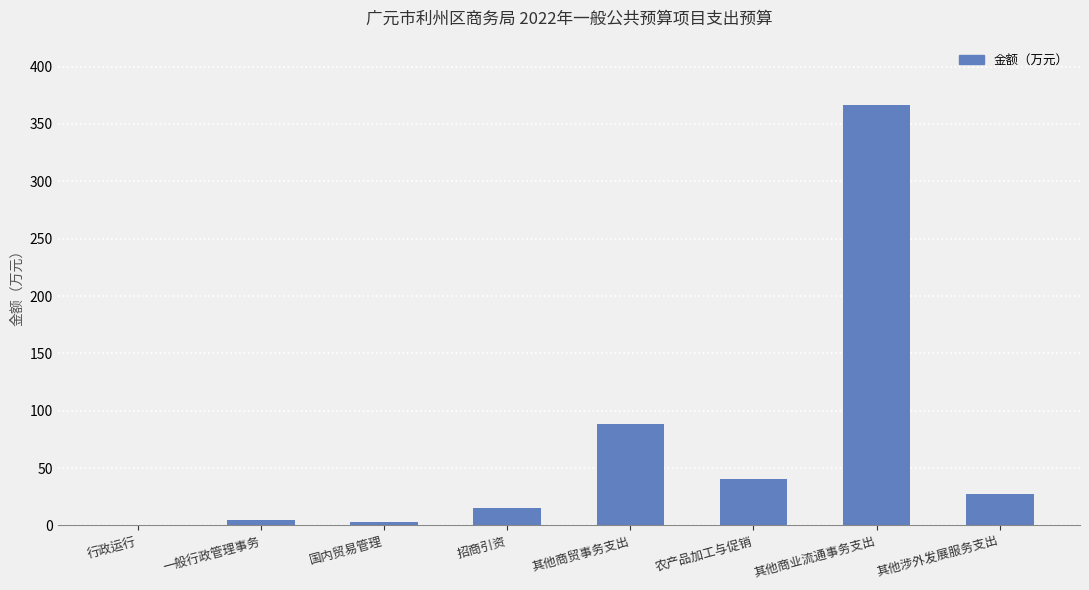

Reading left to right, what are all the values shown in this chart?

0.5	5.0	3.0	15.0	88.2	40.0	366.2	27.7